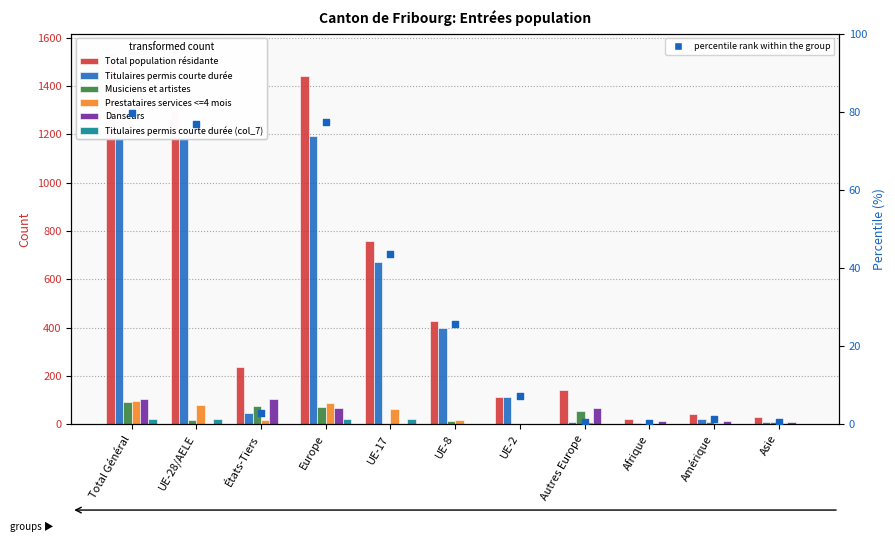

Which series reaches the maximum Y coordinate?

Total population résidante